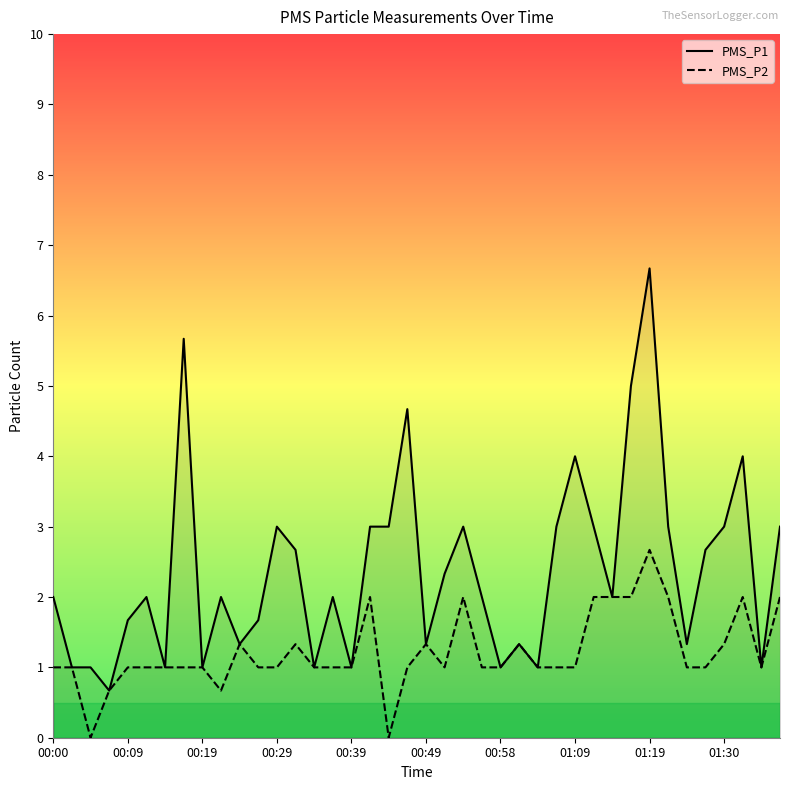

True or false: PMS_P2 and PMS_P1 intersect in this chart.

False